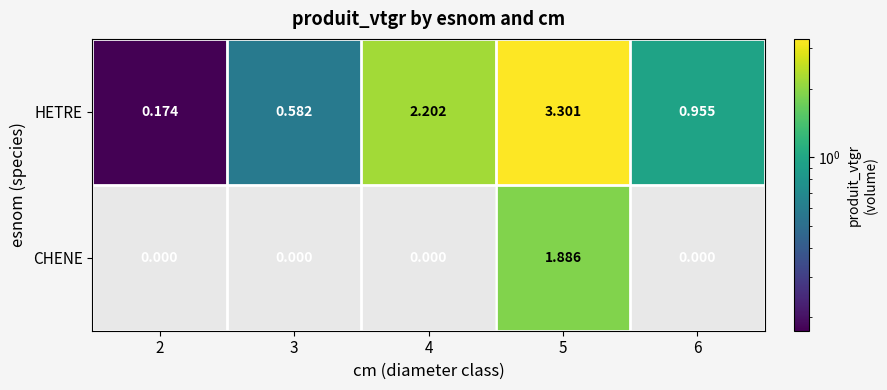

How many series are shown in this chart?

2